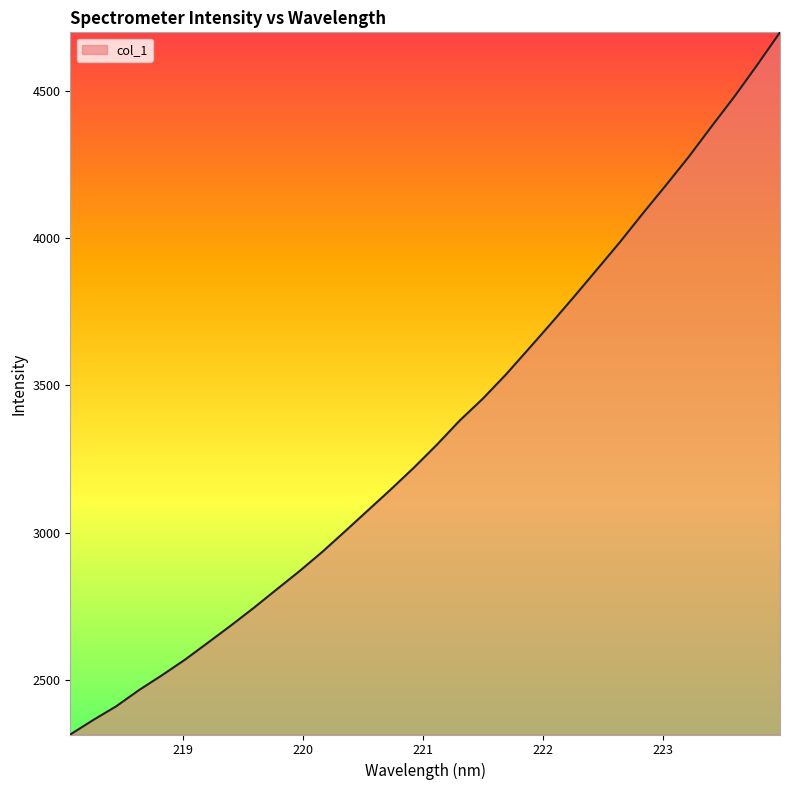

What is the difference between the maximum and minimum values?

2382.5